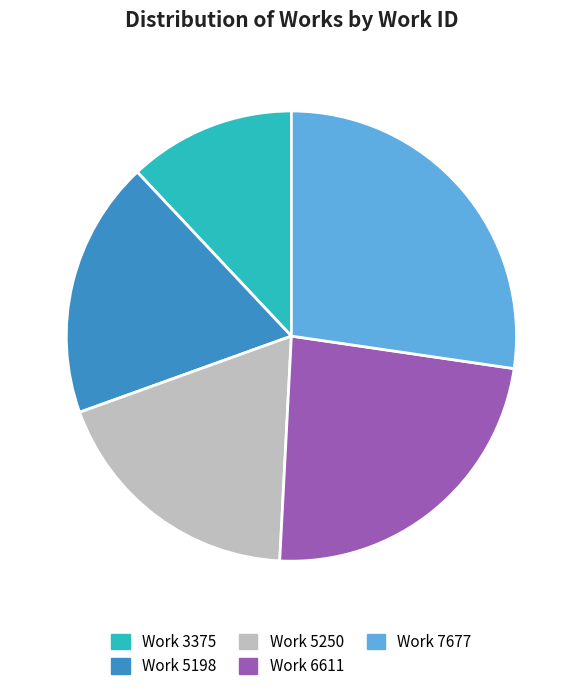

Do Work 3375 and Work 6611 together represent more than half of the pie?

No